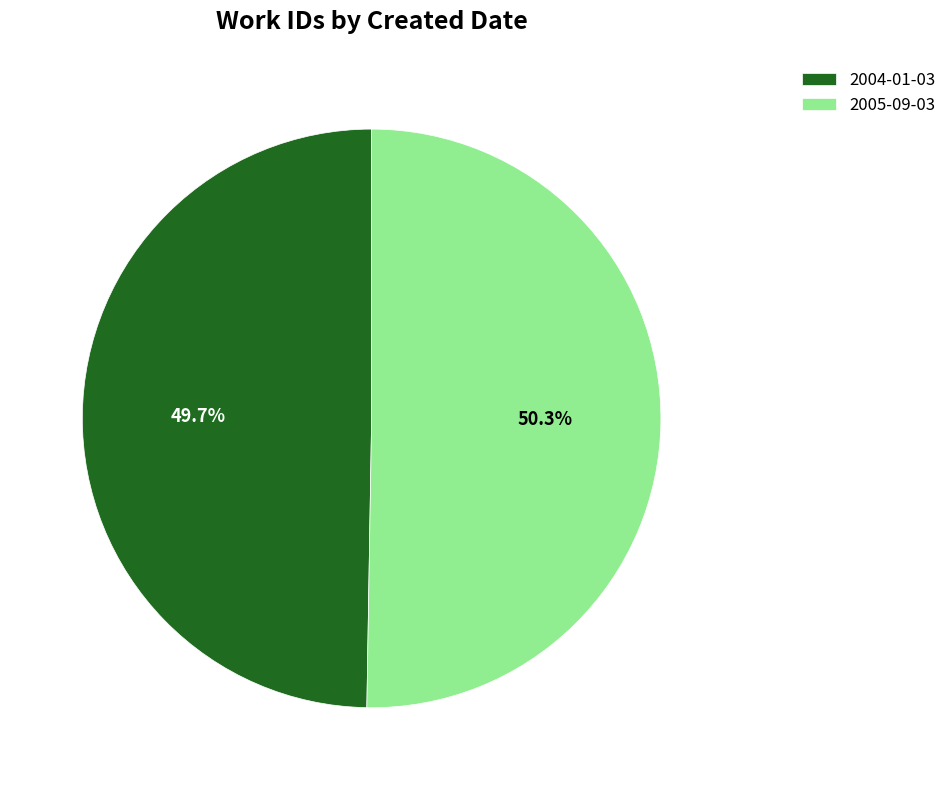

Rank the categories by value from lowest to highest.

2004-01-03, 2005-09-03